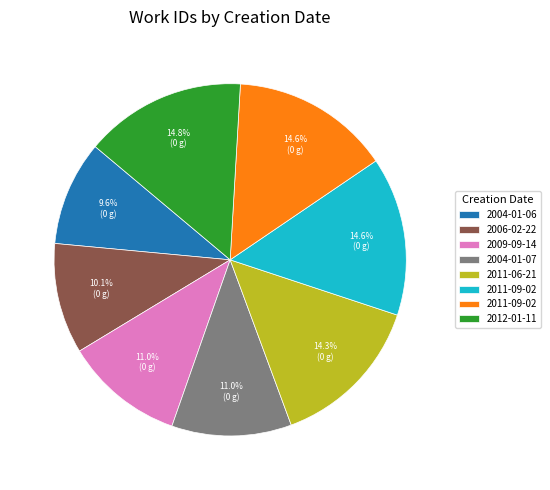

Does any single category account for the majority?

No